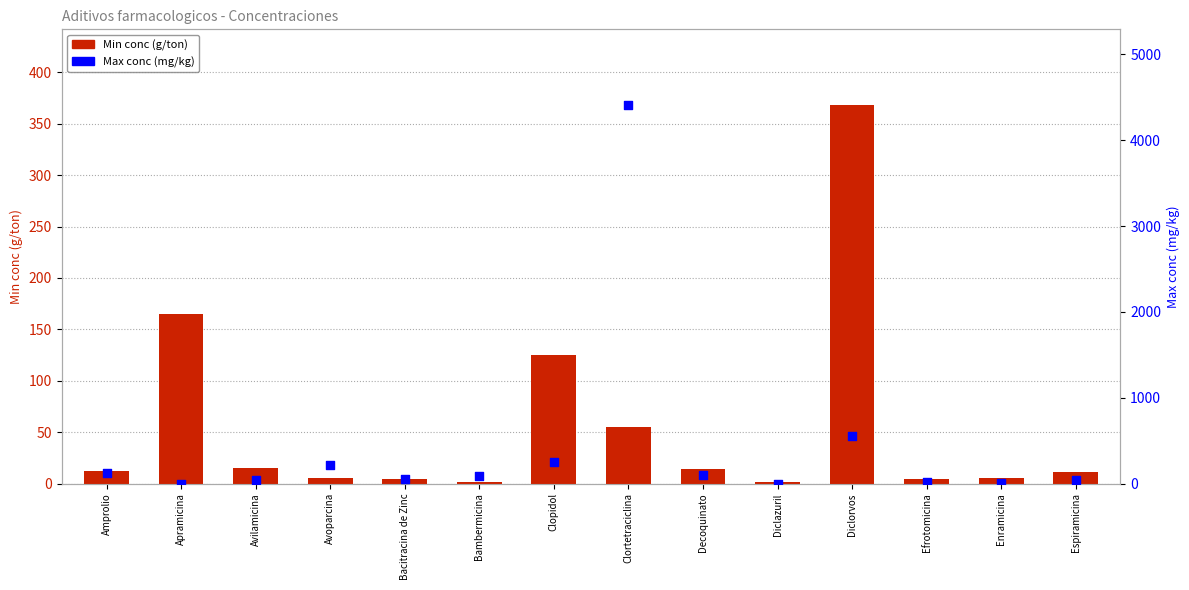

Which series has the largest total across all categories?

Max conc (mg/kg)